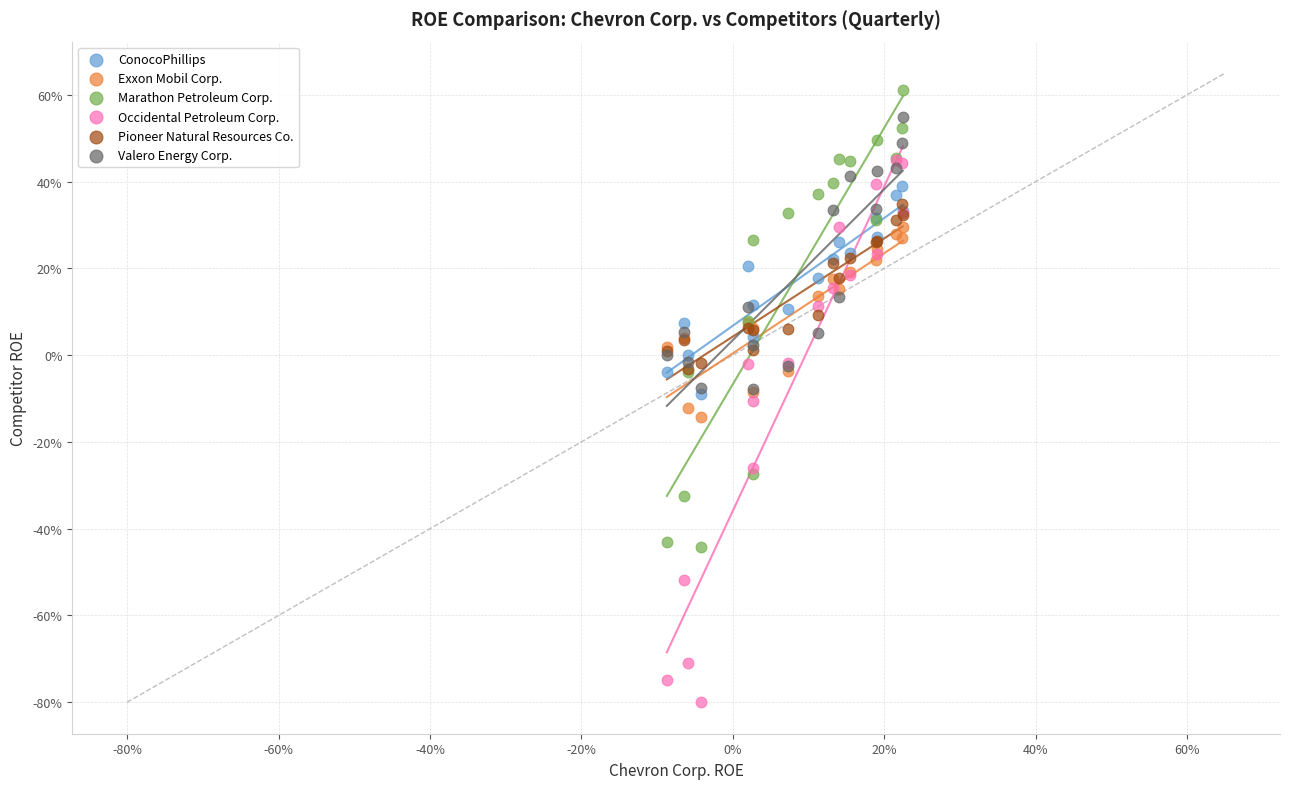

Which series reaches the minimum Y coordinate?

Occidental Petroleum Corp.